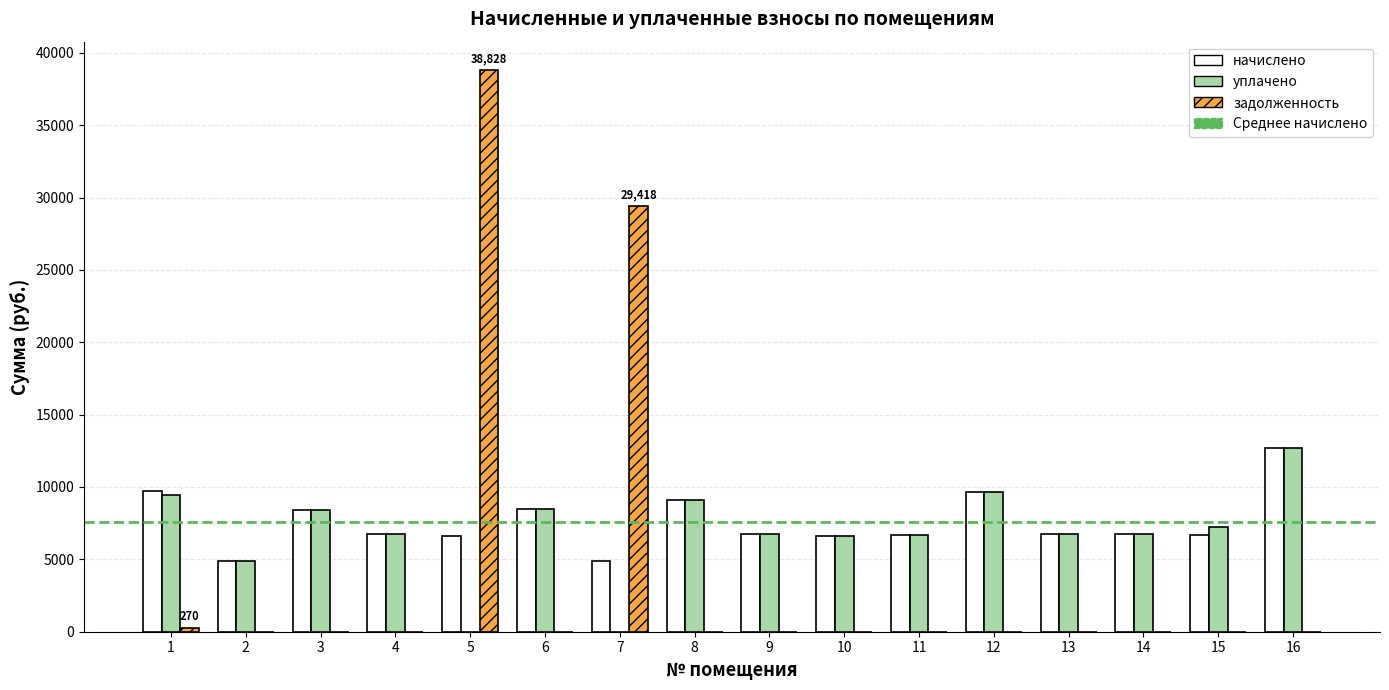

The value of задолженность at 12 is 0.0. True or false?

True